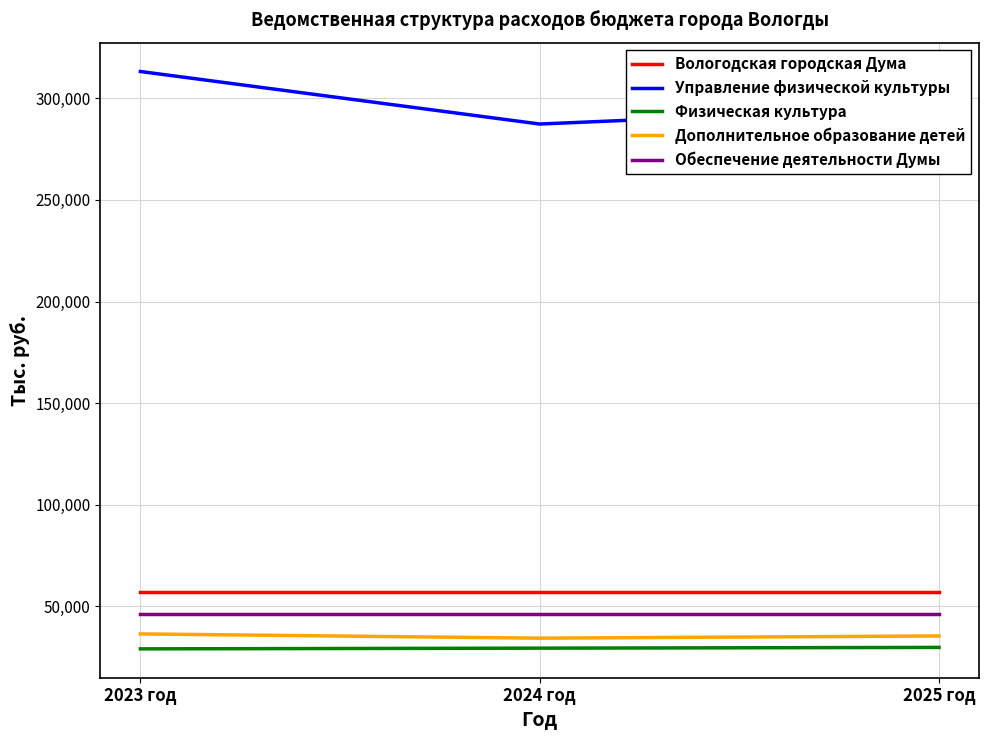

List the series in order of their peak value, lowest first.

Физическая культура, Дополнительное образование детей, Обеспечение деятельности Думы, Вологодская городская Дума, Управление физической культуры